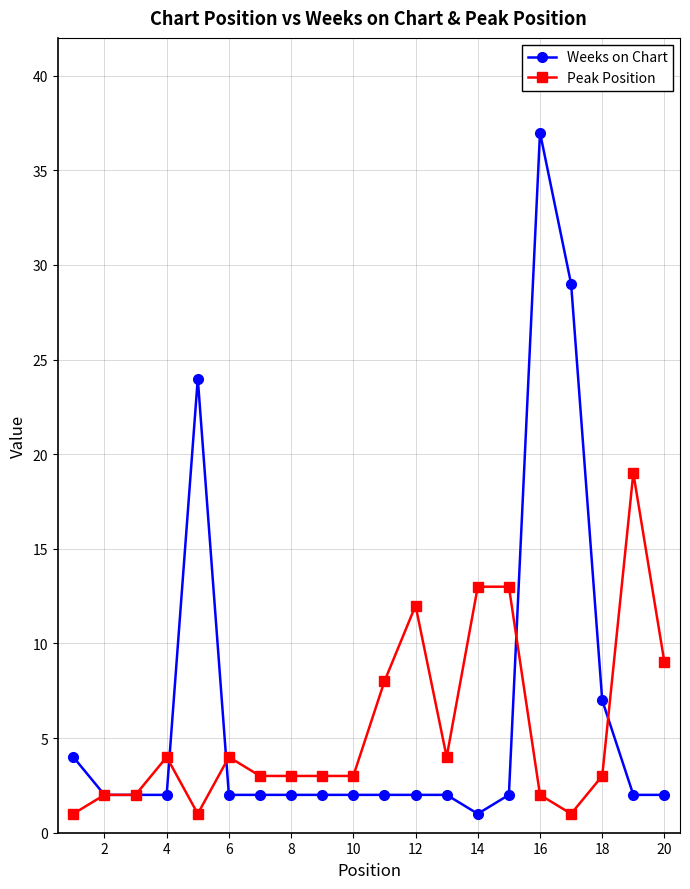

What is the value of the Peak Position point at the 17th from the left?

1